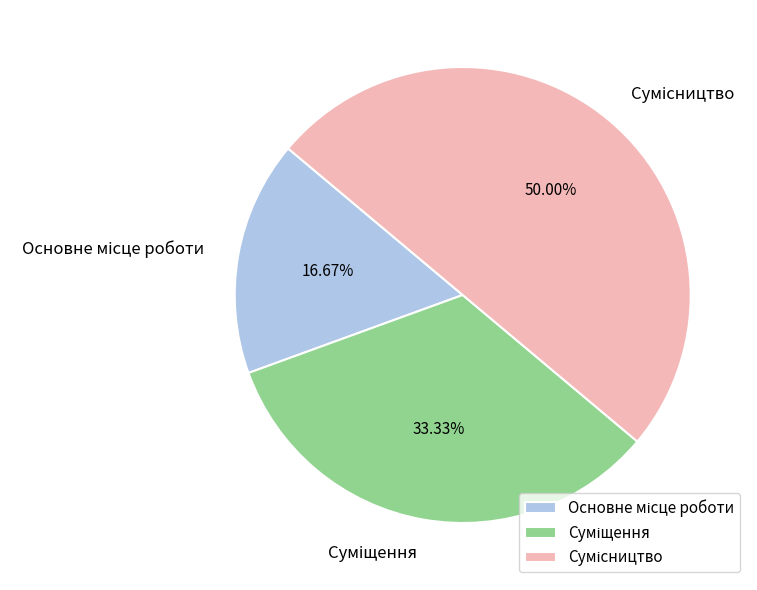

Is Основне місце роботи the majority of the pie?

No